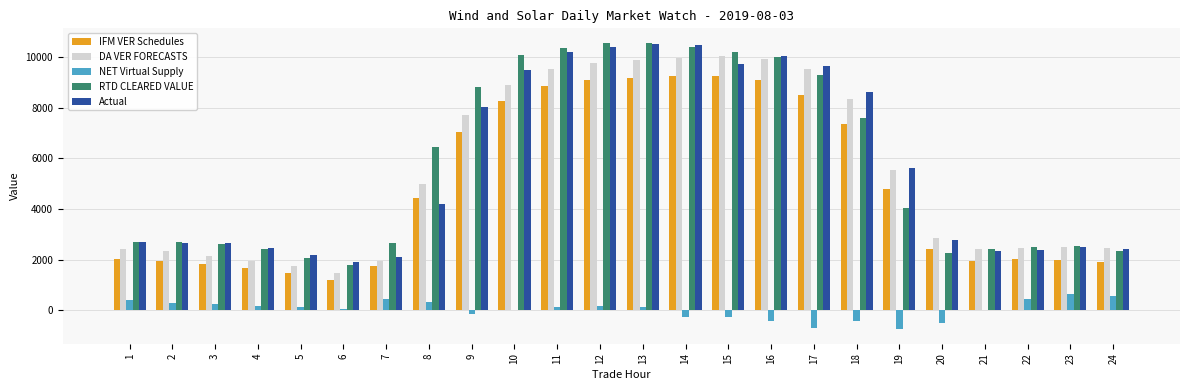

What is the sum of all IFM VER Schedules values?

117377.6